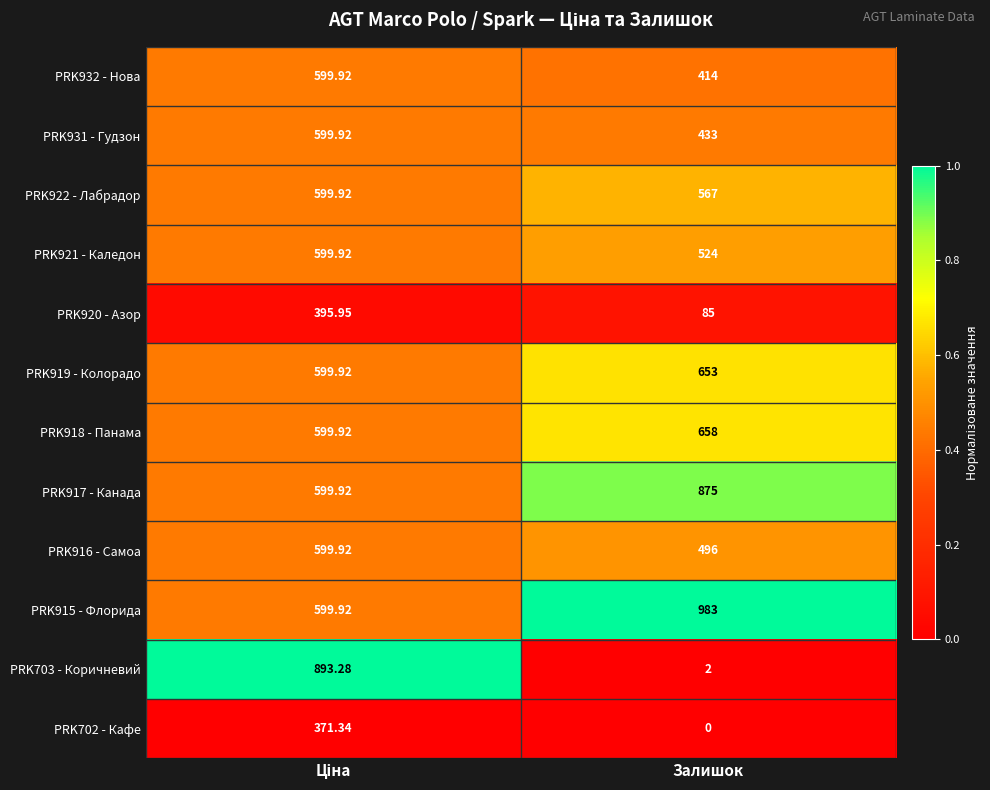

Is the value of PRK920 - Азор at Залишок greater than the value of PRK932 - Нова at Залишок?

No